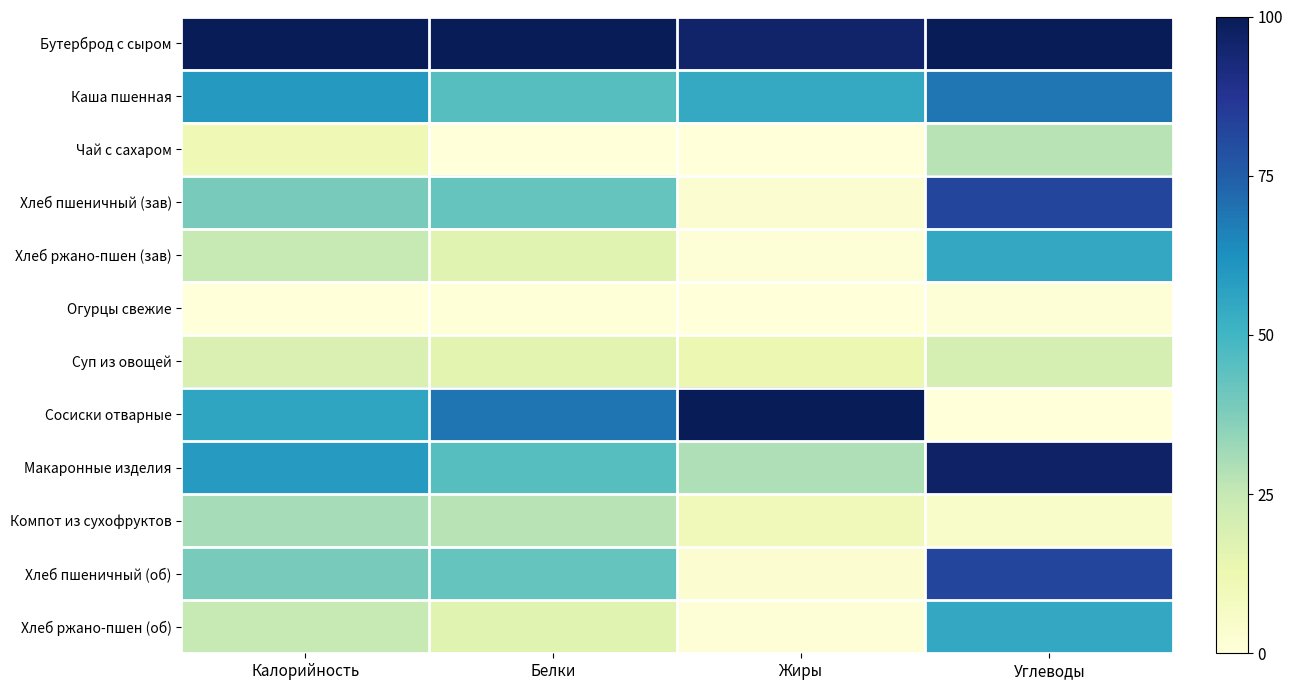

What is the difference between the highest and lowest values at Жиры?

100.0